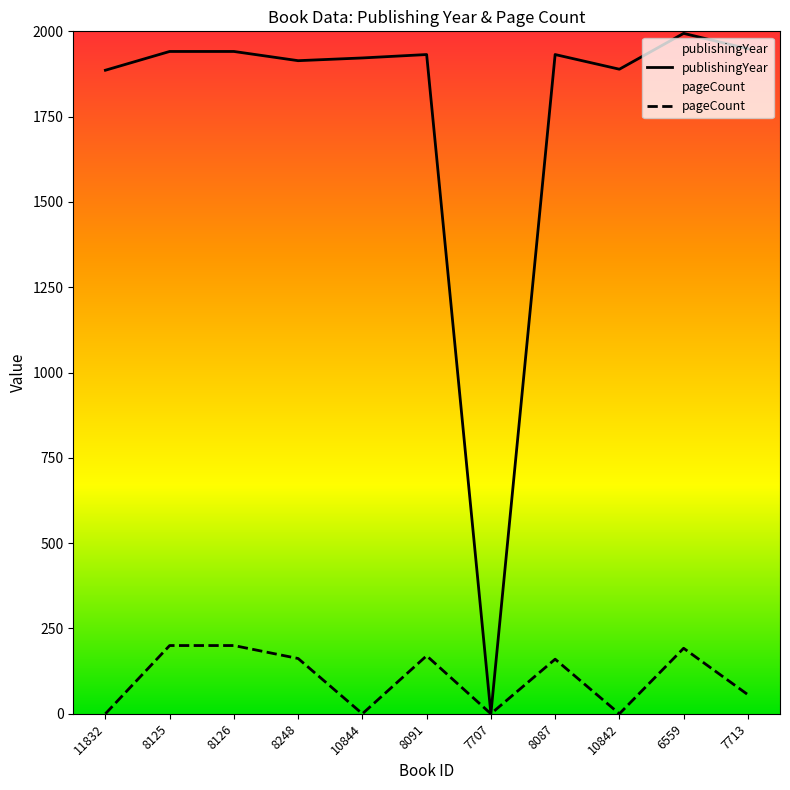

At how many categories does at least one series exceed 1817?

10